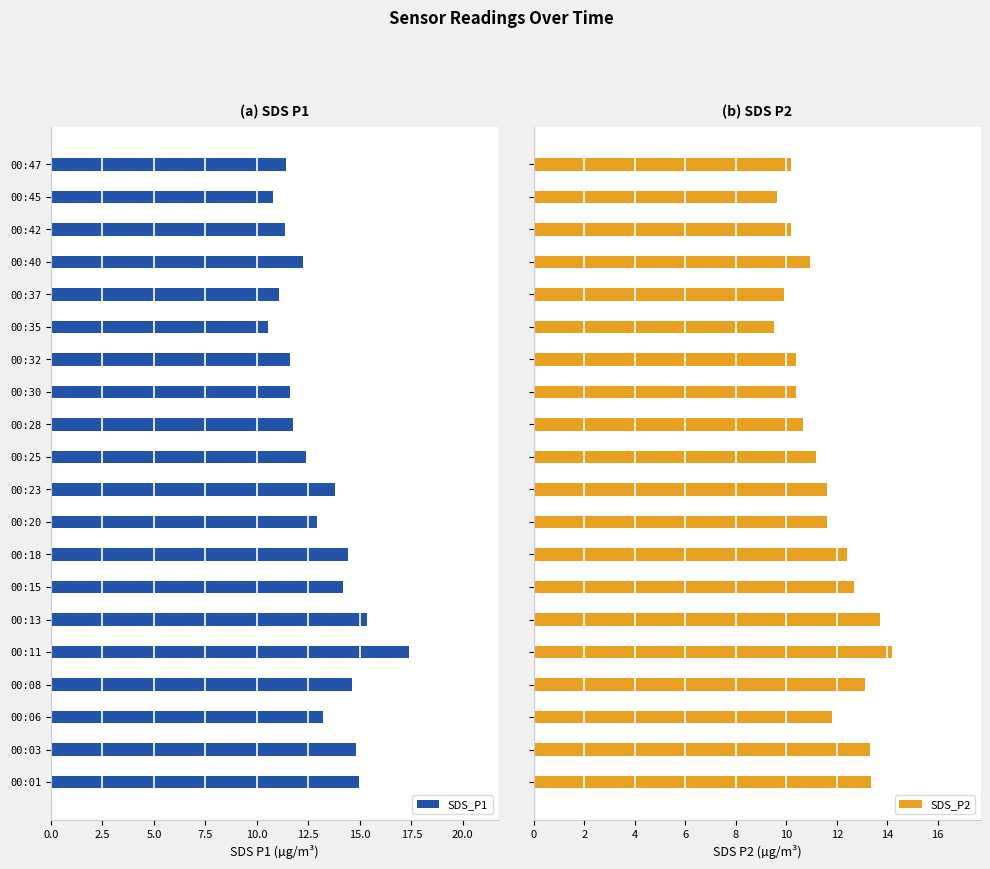

What is the average value of the SDS_P2 series?

11.5